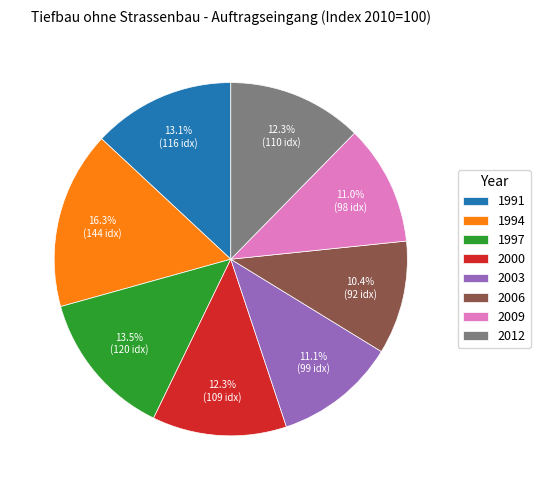

Which slice is the largest?

1994